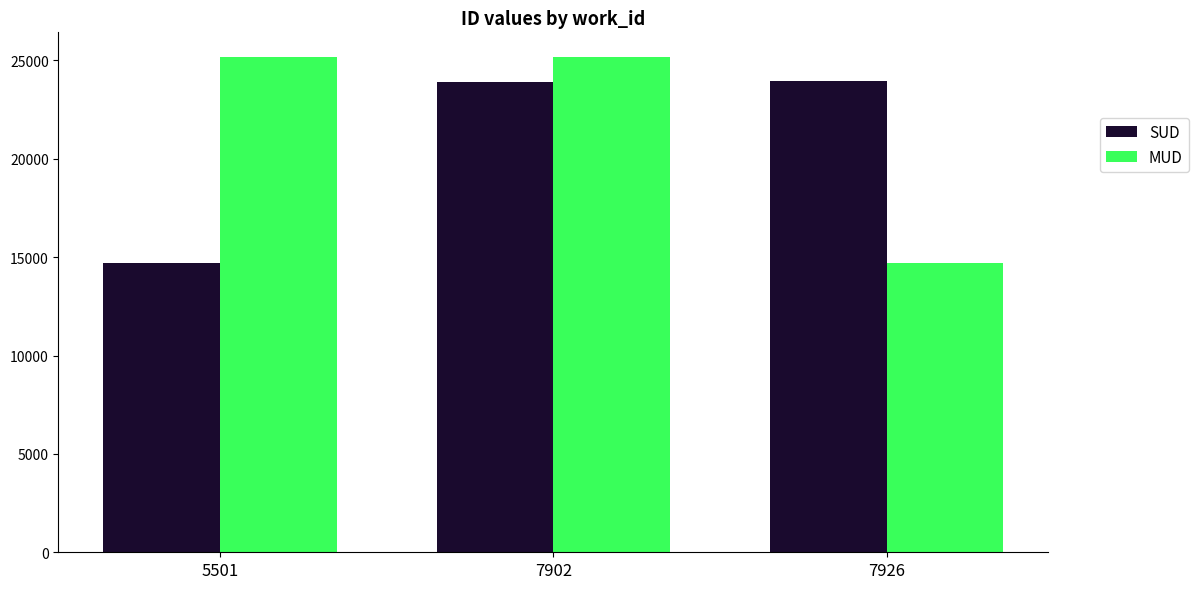

Rank the series by their average value, from lowest to highest.

SUD, MUD